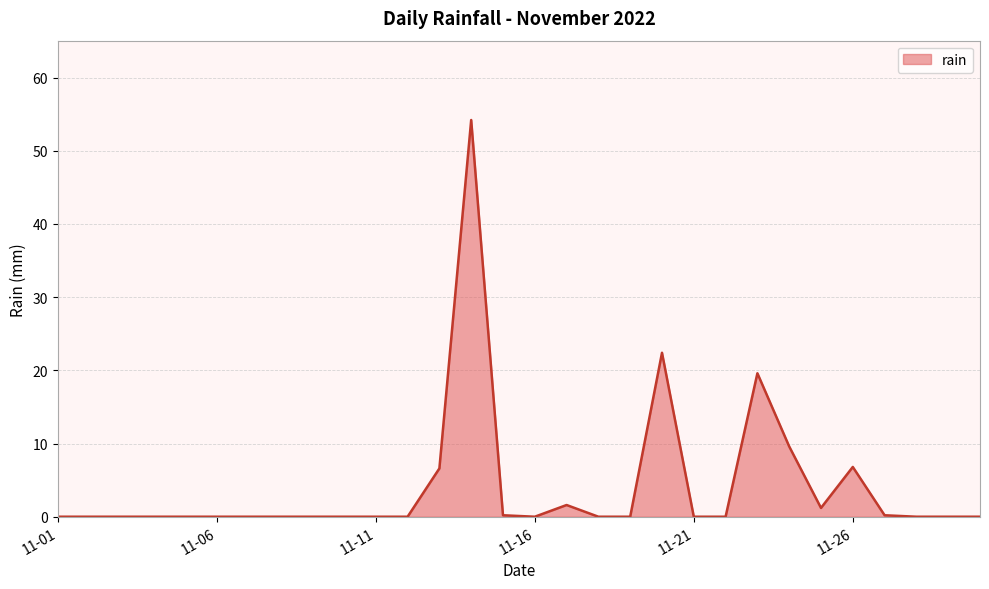

What is the maximum value shown in the chart?

54.2